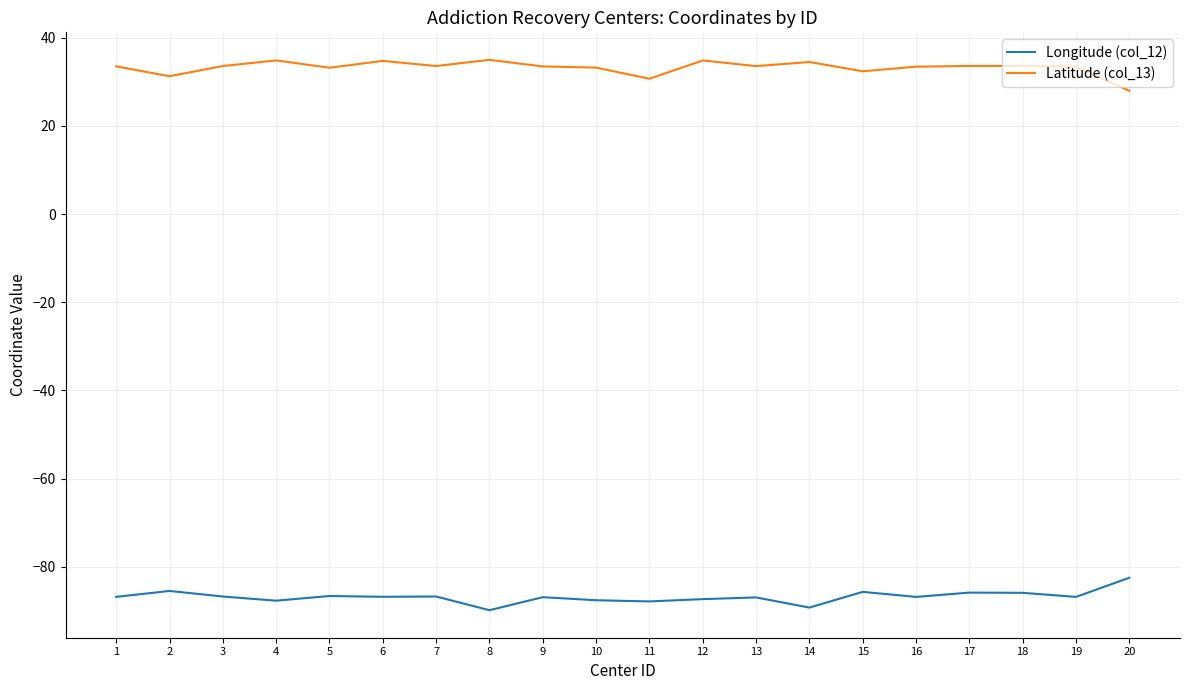

True or false: Latitude (col_13) and Longitude (col_12) intersect in this chart.

False